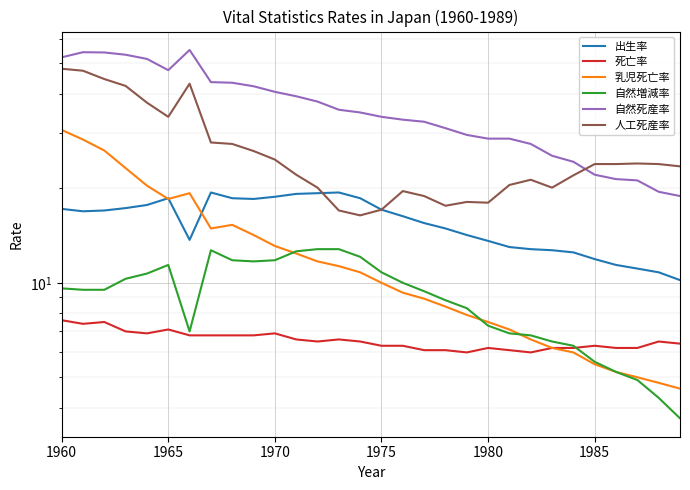

Between 1990 and 25, which is larger?

1990